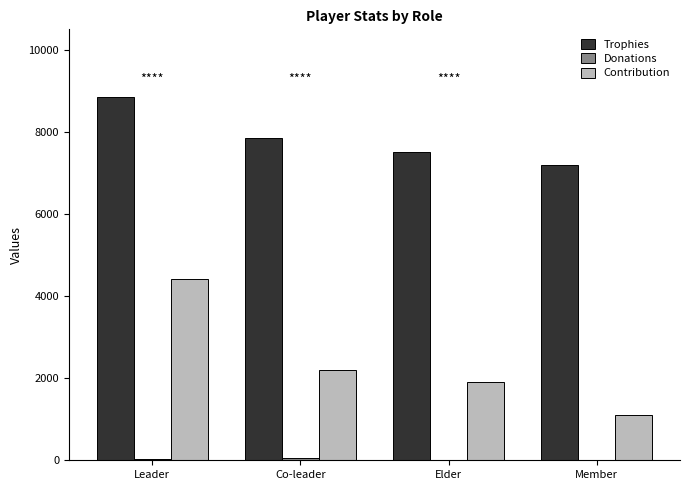

The Trophies series shows 7200 at Member. True or false?

True